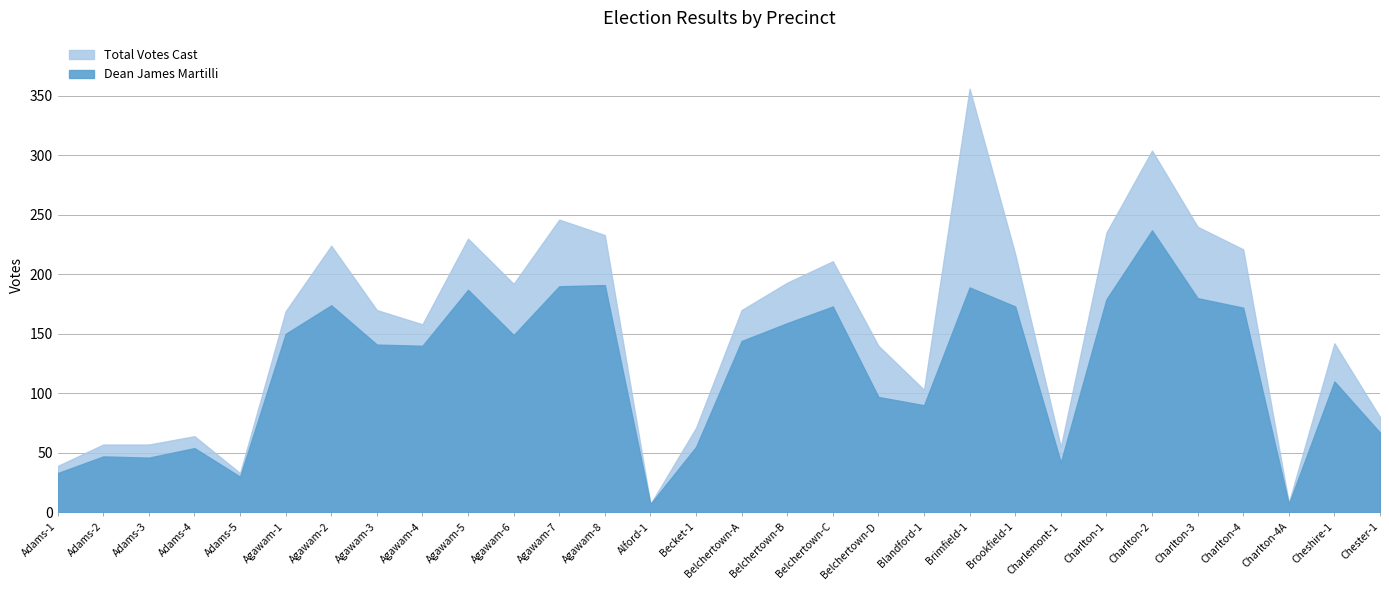

The Total Votes Cast series shows 193 at Belchertown-B. True or false?

True